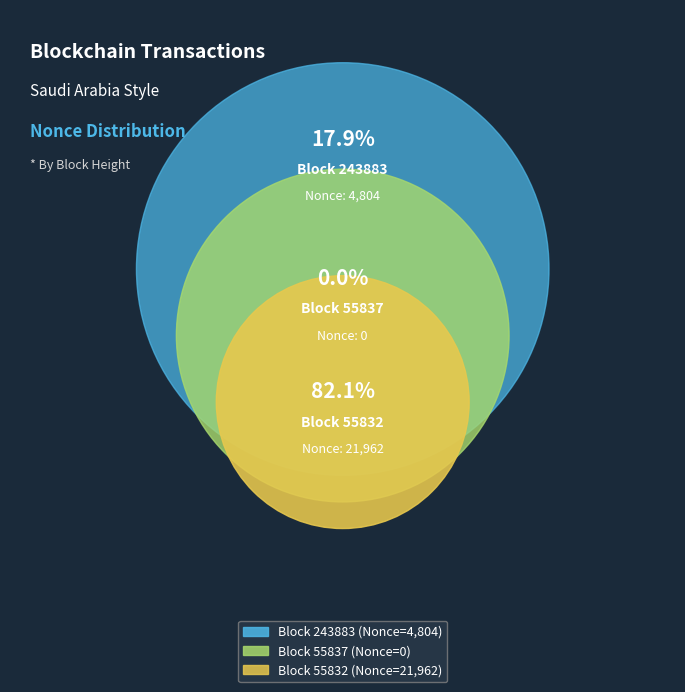

To the nearest percent, what is the difference between the 243883 and 55832 slice percentages?

64%